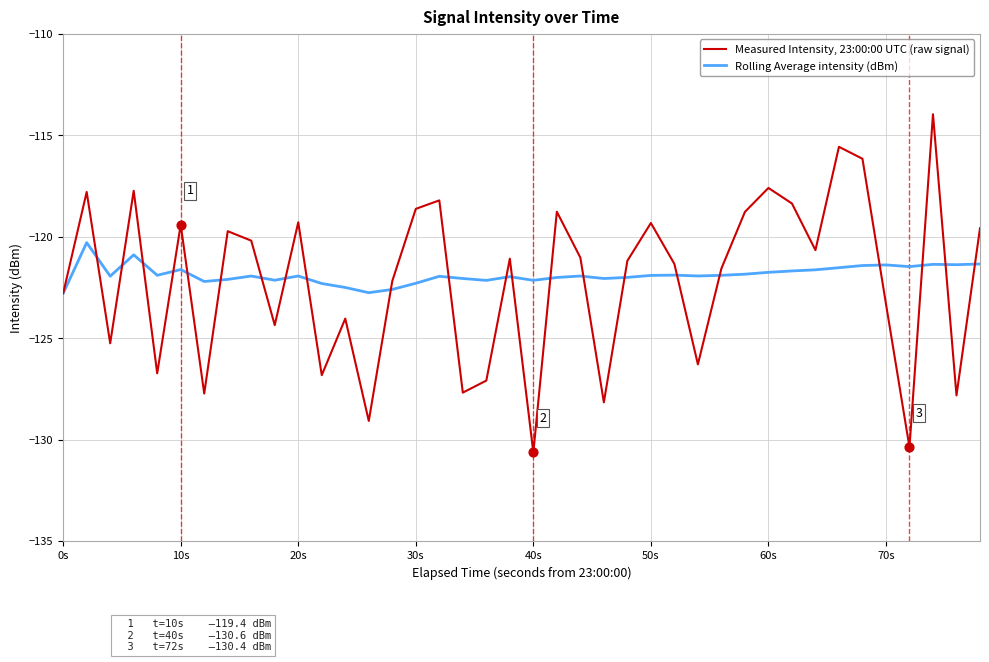

What are all the series names shown in the legend?

Measured Intensity, 23:00:00 UTC (raw signal), Rolling Average intensity (dBm)